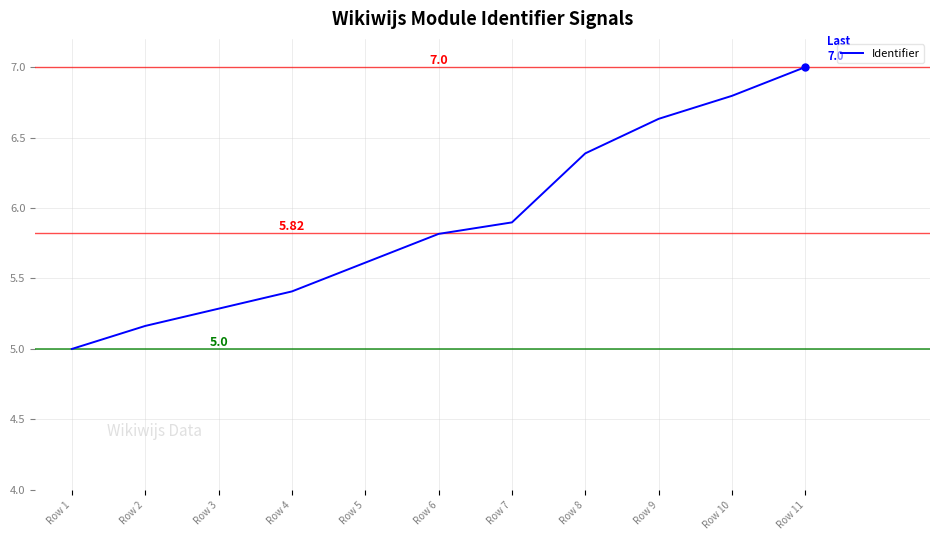

Between Row 4 and Row 5, which is larger?

Row 5